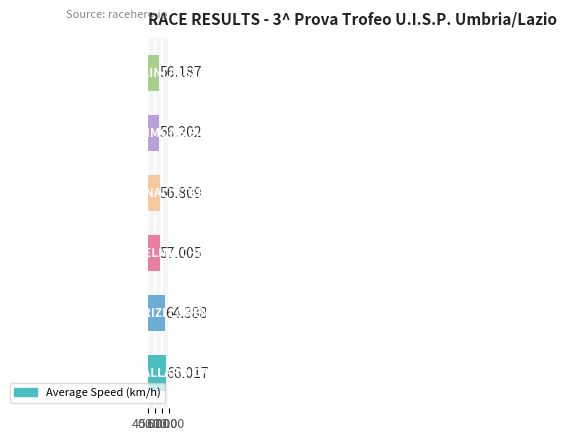

Count the number of categories in the chart.

6